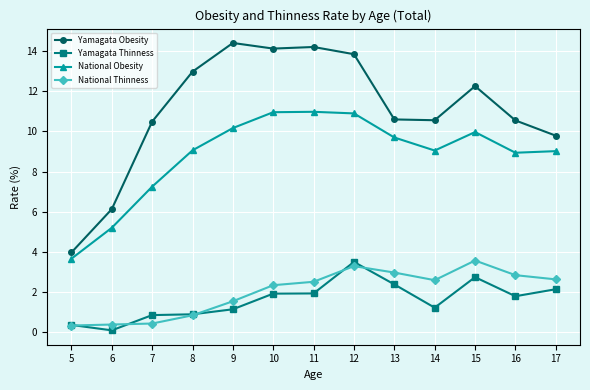

Between 7 and 16, which series saw the biggest shift?

National Thinness